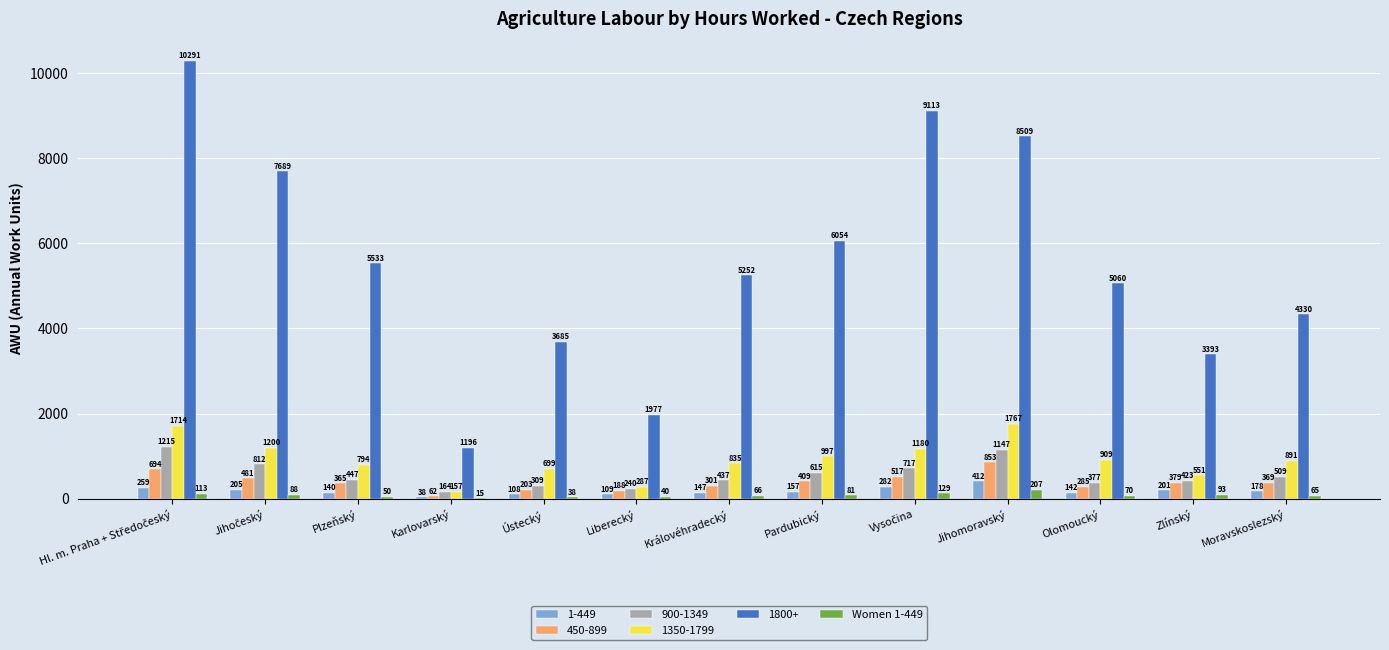

Is the value of 1350-1799 at Královéhradecký greater than the value of 900-1349 at Ústecký?

Yes